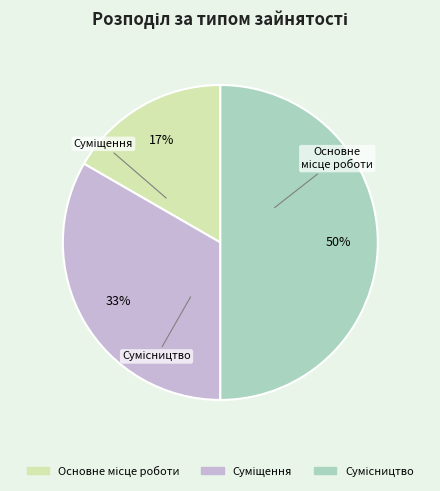

How many slices are in this pie chart?

3